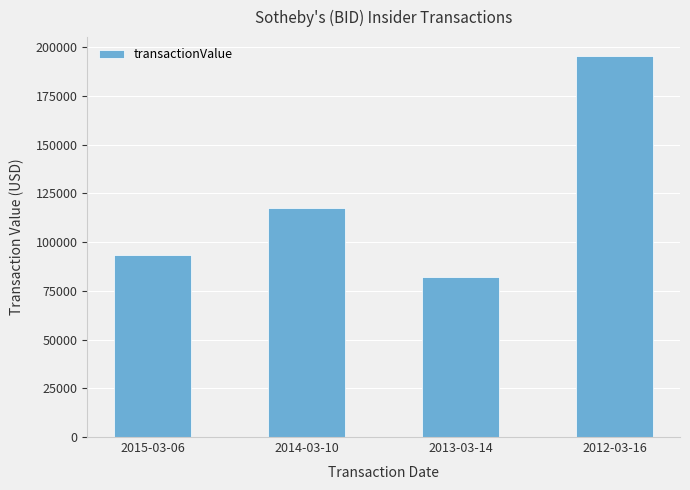

The chart shows a value of 117406 at 2014-03-10. True or false?

True